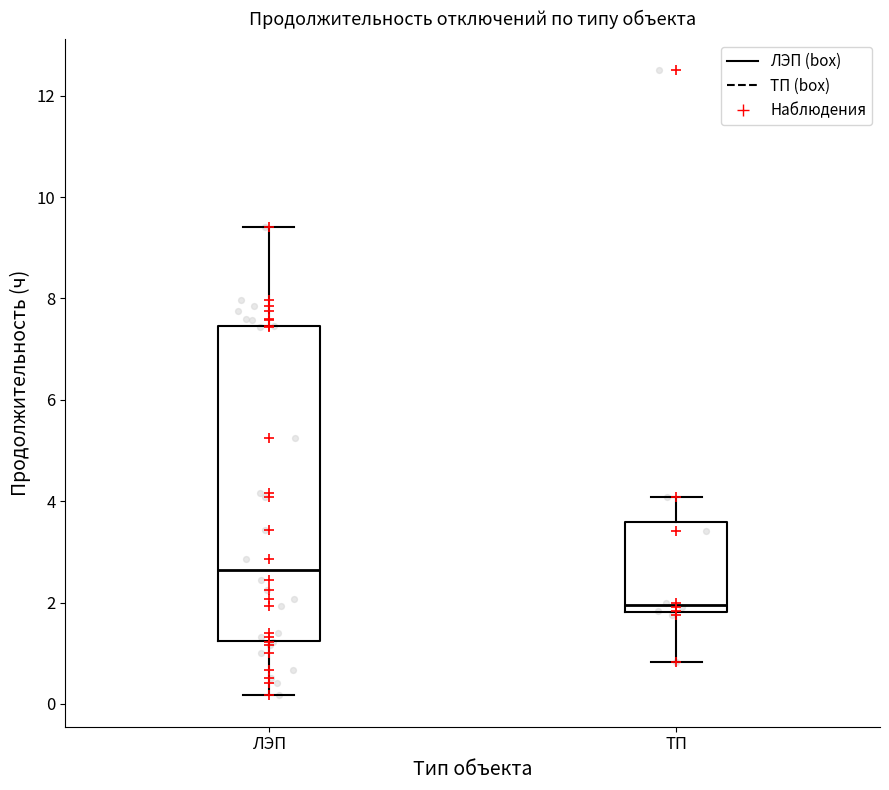

Reading left to right, read every box against the y-axis: the position of its median line, the range the box covers, and the ends of its whiskers. The values are not printed on the chart, so give them approximately, as read against the axis.

ЛЭП: median 2.6, box 1.2 to 7.4, whiskers 0.2 to 9.4
ТП: median 2.0, box 1.8 to 3.6, whiskers 0.8 to 4.0